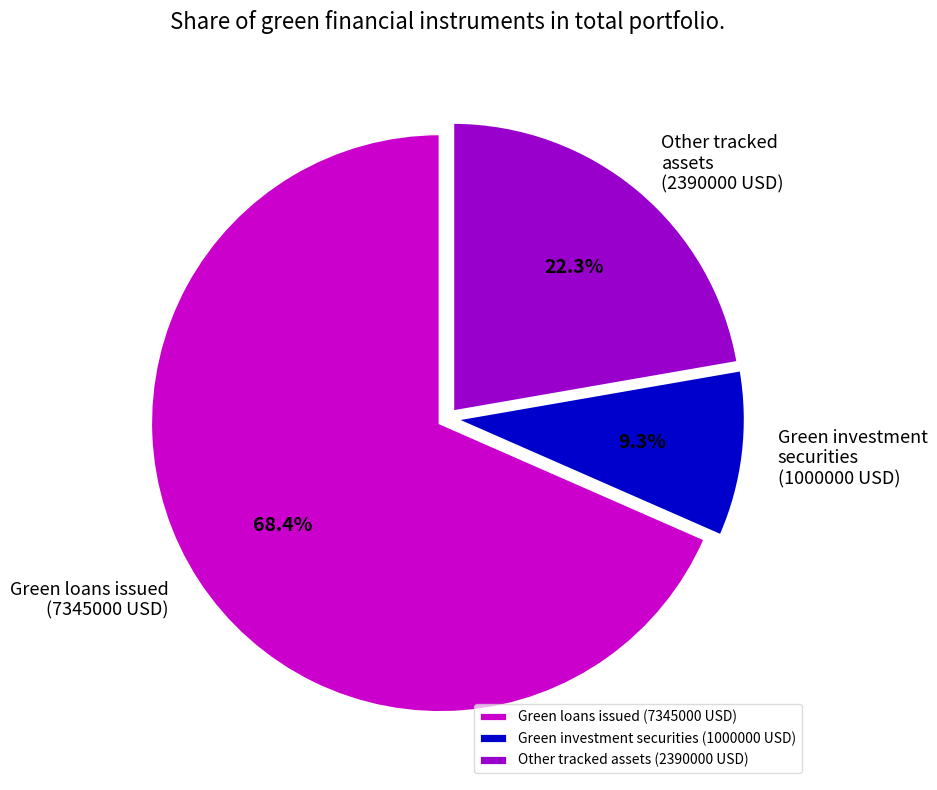

Count the number of slices in the pie.

3